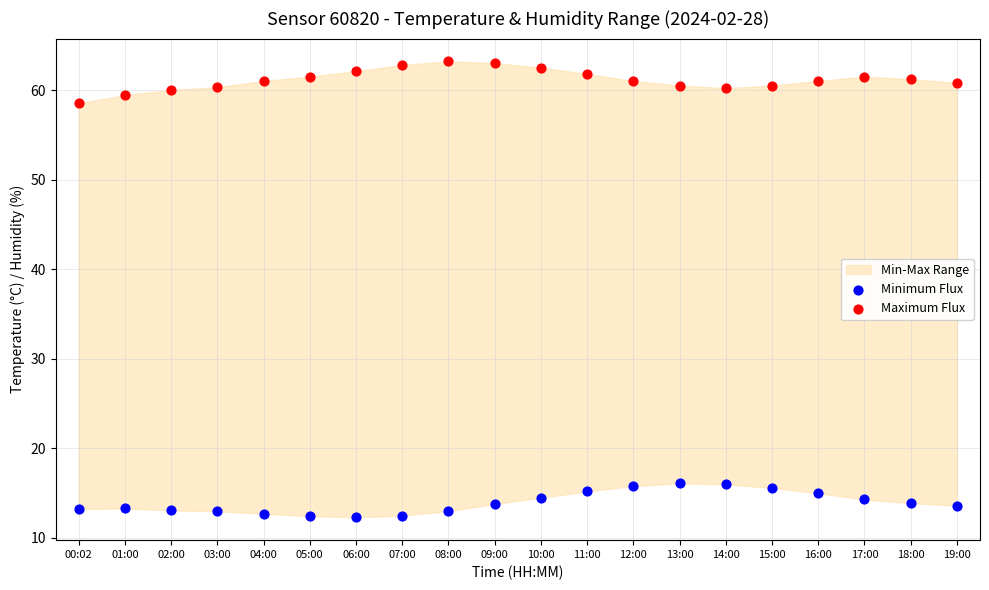

Which series reaches the maximum Y coordinate?

Maximum Flux